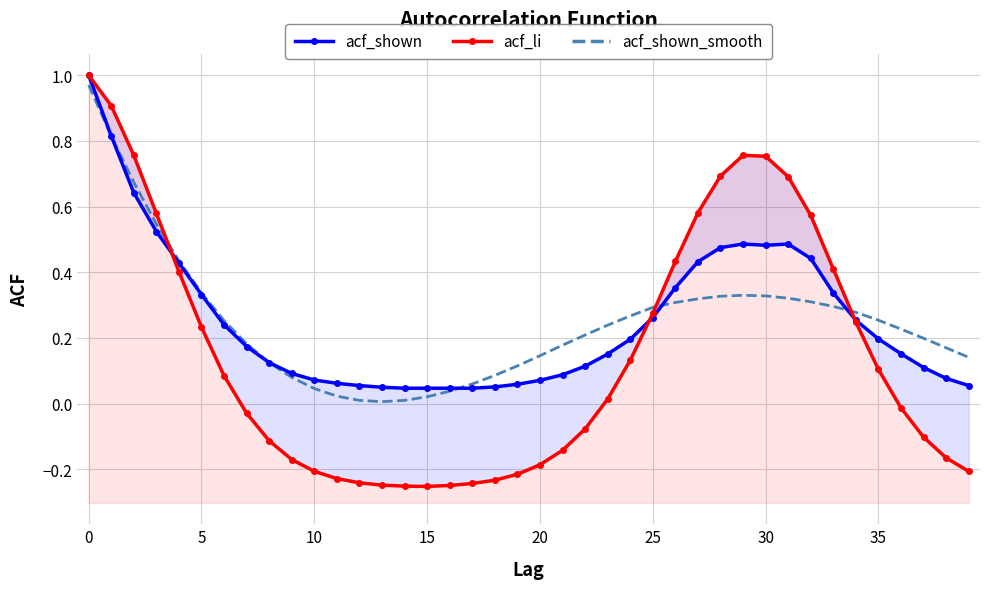

How many lines are shown in the chart?

3